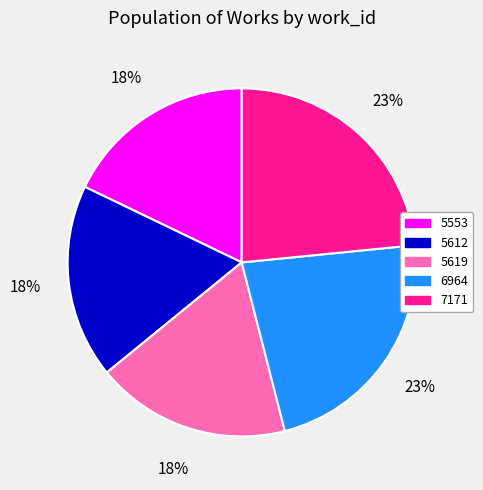

To the nearest percent, what is the difference between the 5612 and 6964 slice percentages?

5%